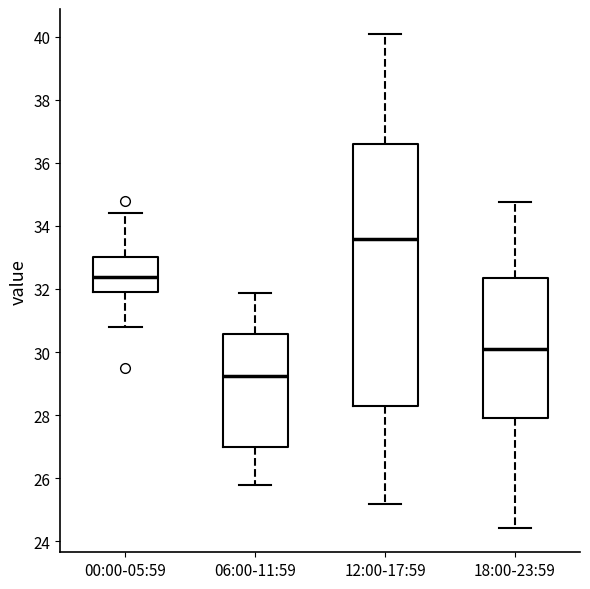

Reading left to right, read every box against the y-axis: the position of its median line, the range the box covers, and the ends of its whiskers. The values are not printed on the chart, so give them approximately, as read against the axis.

00:00-05:59: median 32.4, box 32.0 to 33.0, whiskers 30.8 to 34.4
06:00-11:59: median 29.2, box 27.0 to 30.6, whiskers 25.8 to 31.8
12:00-17:59: median 33.6, box 28.2 to 36.6, whiskers 25.2 to 40.2
18:00-23:59: median 30.2, box 28.0 to 32.4, whiskers 24.4 to 34.8